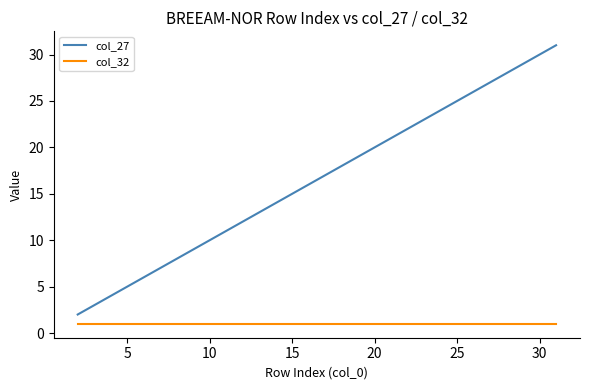

True or false: col_27 and col_32 cross at least once.

False